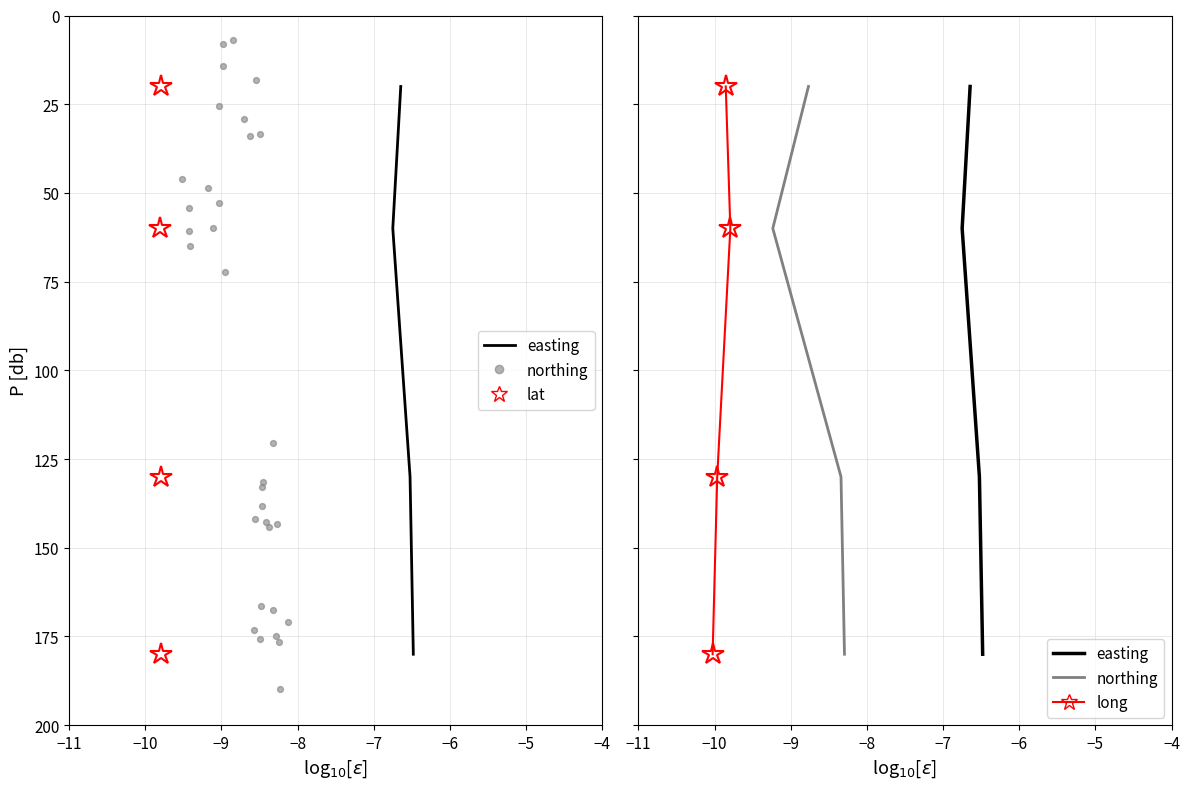

What are all the series names shown in the legend?

easting, lat, northing, long